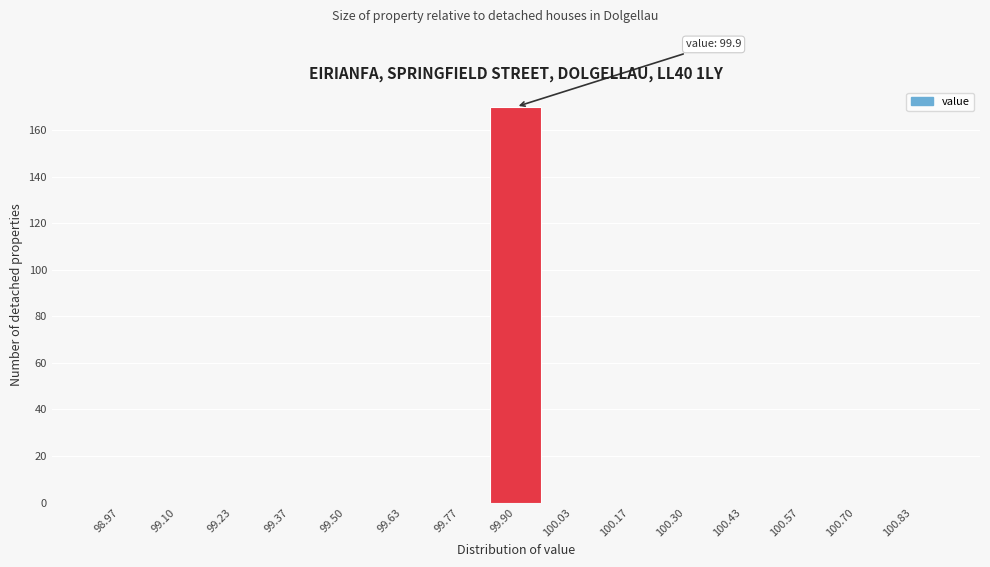

Over which range of the x-axis is the bar tallest?

99.84 to 99.96